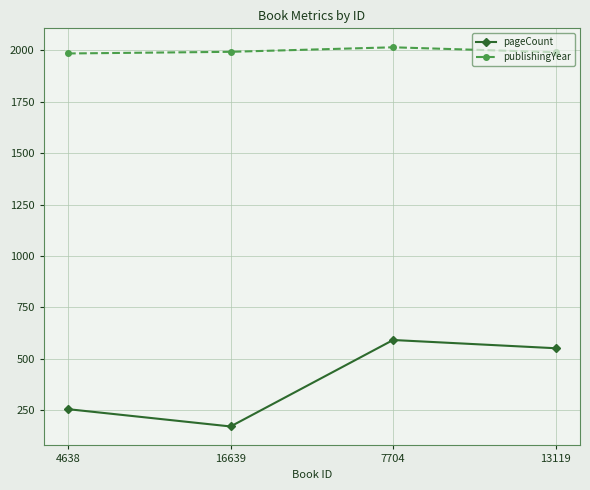

Which series changed the most between 16639 and 7704?

pageCount